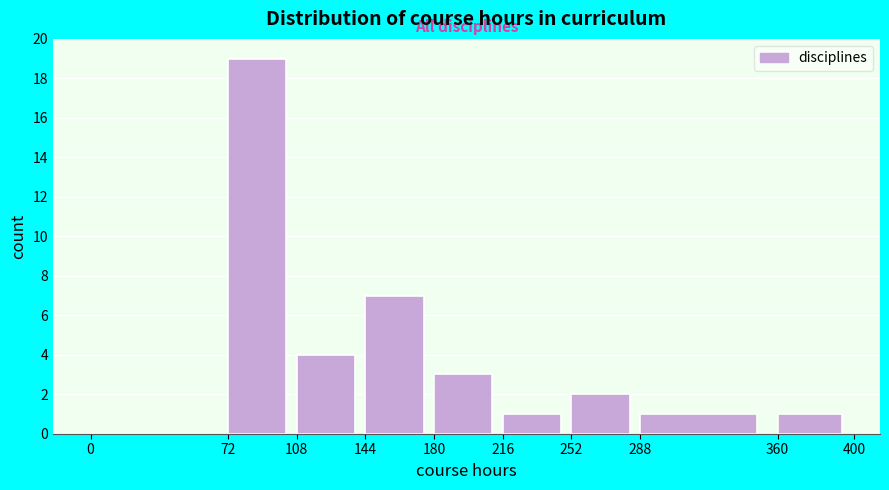

Reading left to right, transcribe this chart: for each bar, give the range it covers on the x-axis and its height. The values are not printed on the chart, so give them approximately, as read against the axis.

0 to 72: 0
72 to 108: 19
108 to 144: 4
144 to 180: 7
180 to 216: 3
216 to 252: 1
252 to 288: 2
288 to 360: 1
360 to 400: 1